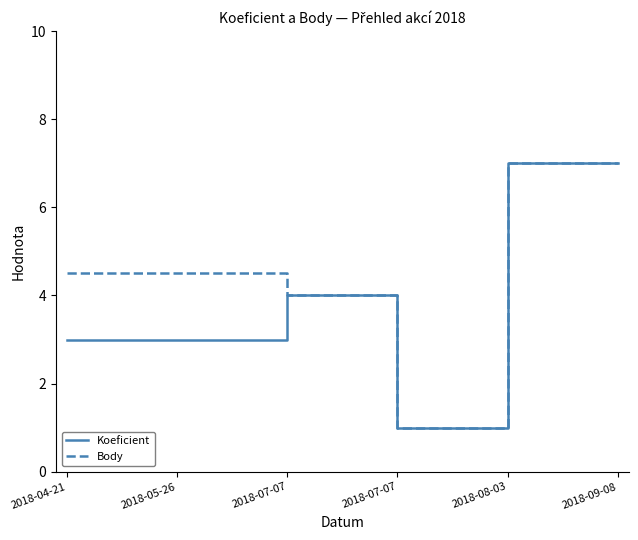

Does the chart have visible grid lines?

No